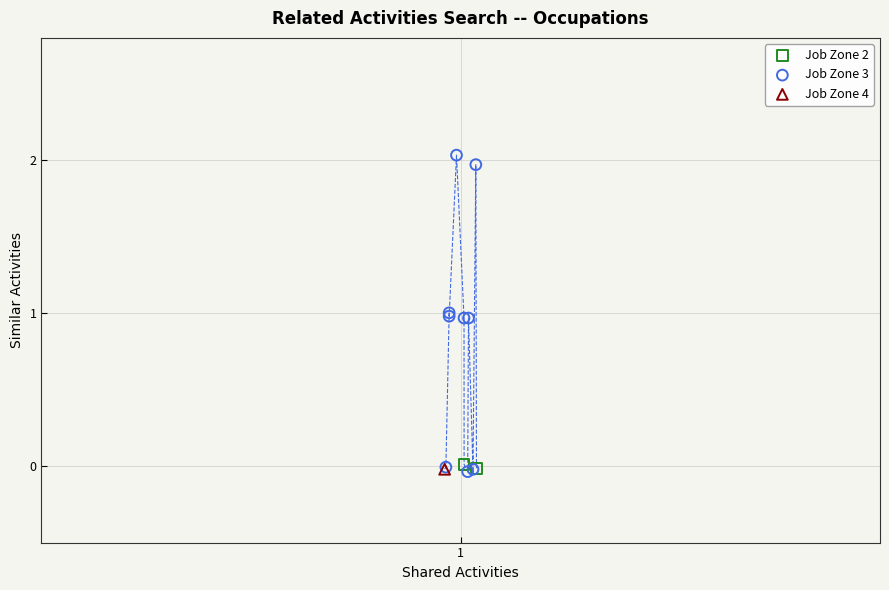

What are all the series names shown in the legend?

Job Zone 2, Job Zone 3, Job Zone 4